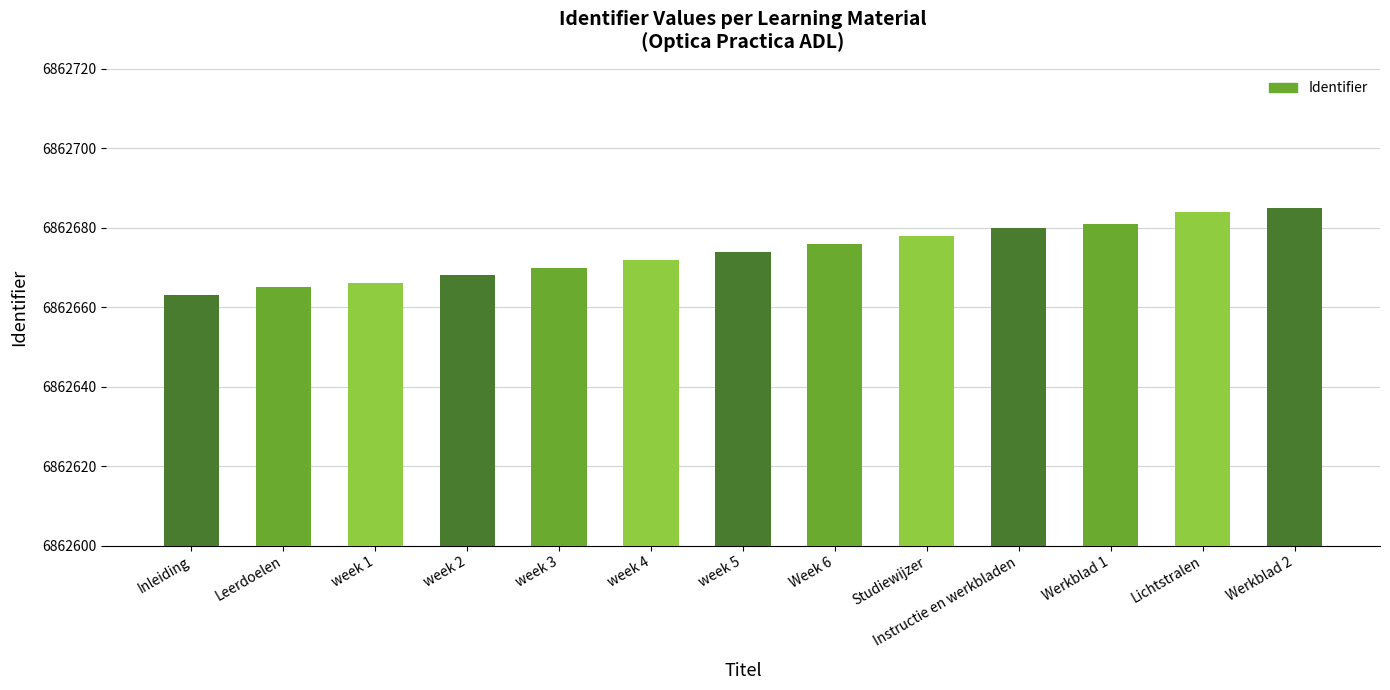

What is the maximum value shown in the chart?

6862685